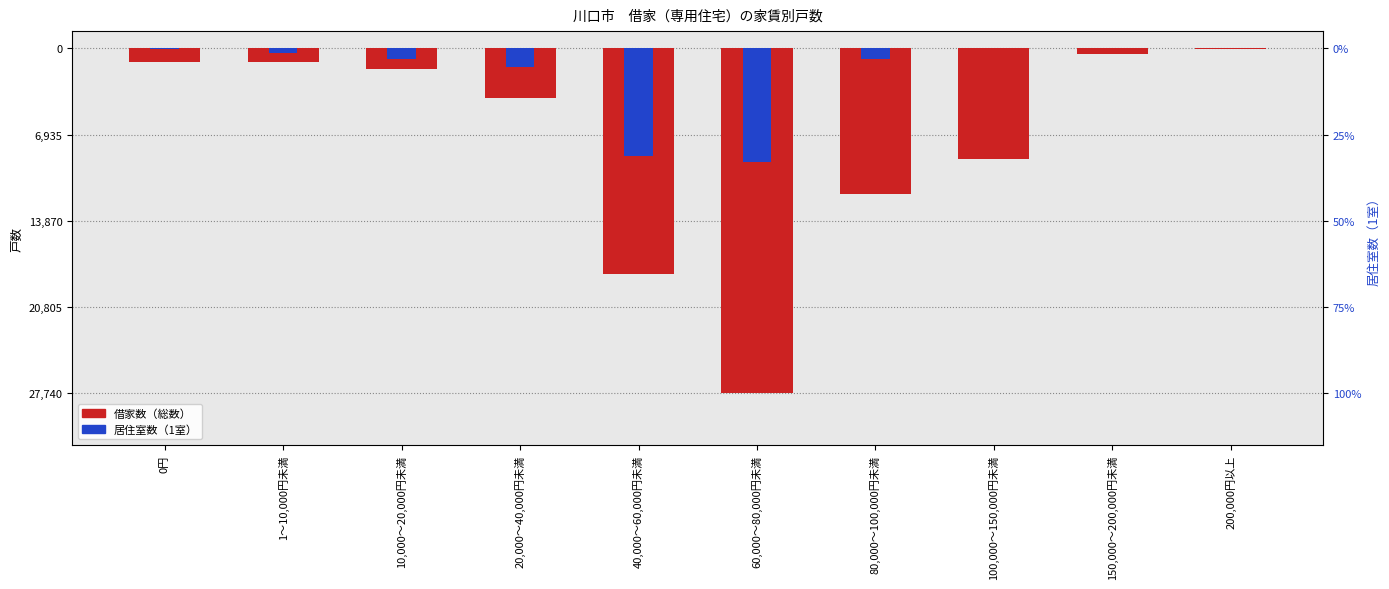

How many series are shown in this chart?

2